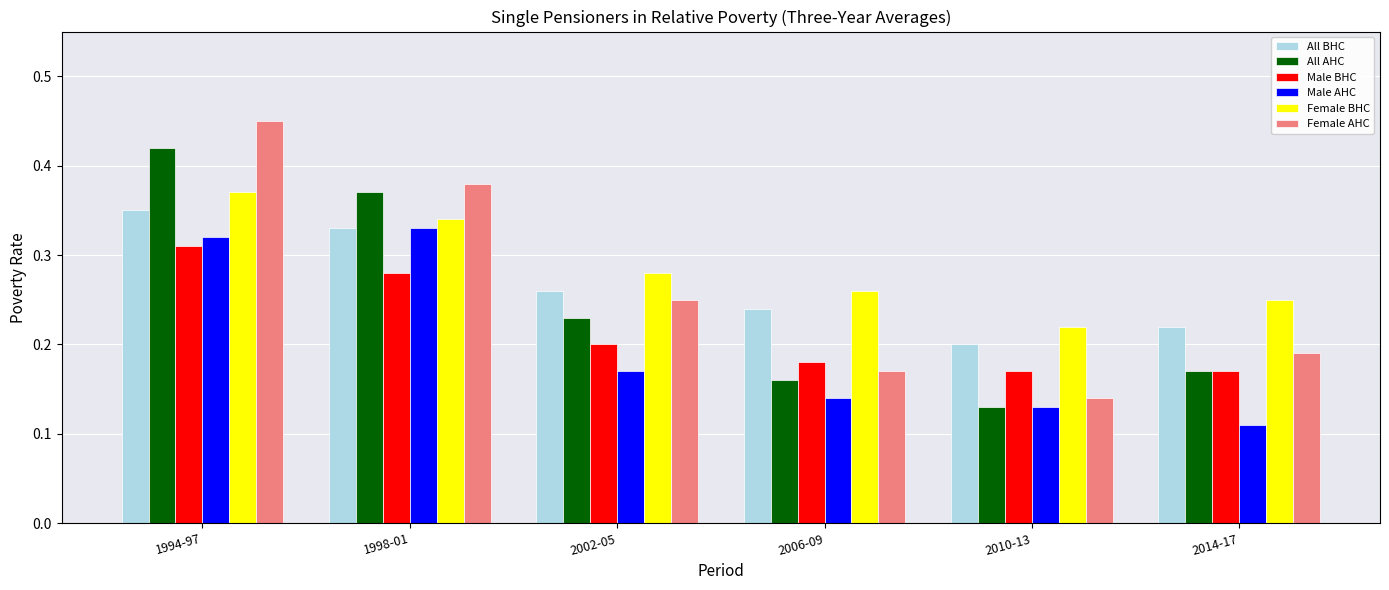

The value of All AHC at 2006-09 is 0.1. True or false?

False